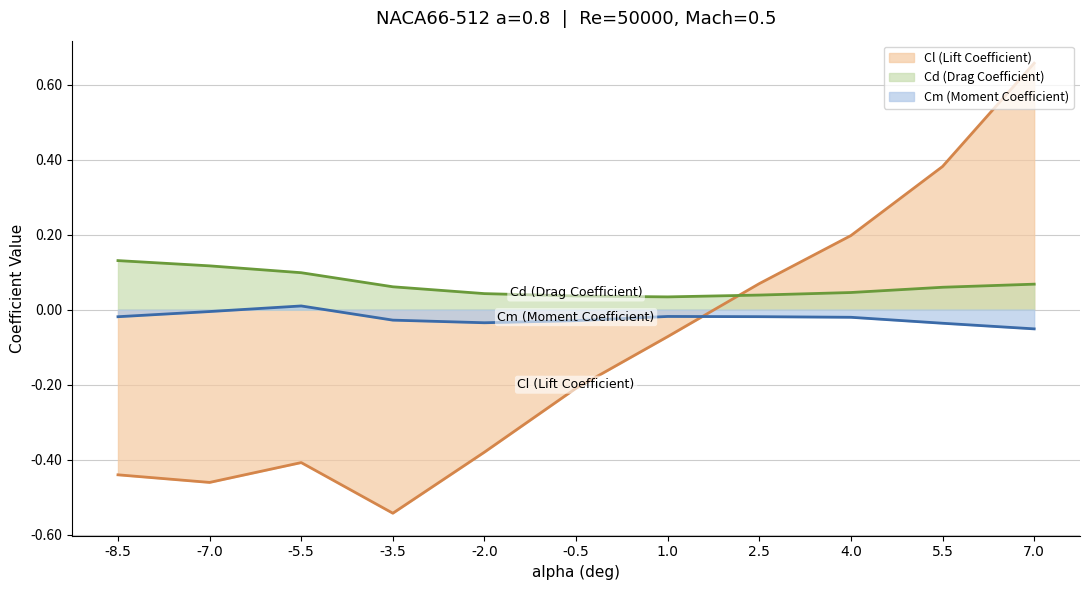

Reading left to right, what are all the values shown in this chart?

Cl (Lift Coefficient): -8.5=-0.4	-7.0=-0.5	-5.5=-0.4	-3.5=-0.5	-2.0=-0.4	-0.5=-0.2	1.0=-0.1	2.5=0.1	4.0=0.2	5.5=0.4	7.0=0.7
Cd (Drag Coefficient): -8.5=0.1	-7.0=0.1	-5.5=0.1	-3.5=0.1	-2.0=0.0	-0.5=0.0	1.0=0.0	2.5=0.0	4.0=0.0	5.5=0.1	7.0=0.1
Cm (Moment Coefficient): -8.5=-0.0	-7.0=-0.0	-5.5=0.0	-3.5=-0.0	-2.0=-0.0	-0.5=-0.0	1.0=-0.0	2.5=-0.0	4.0=-0.0	5.5=-0.0	7.0=-0.1